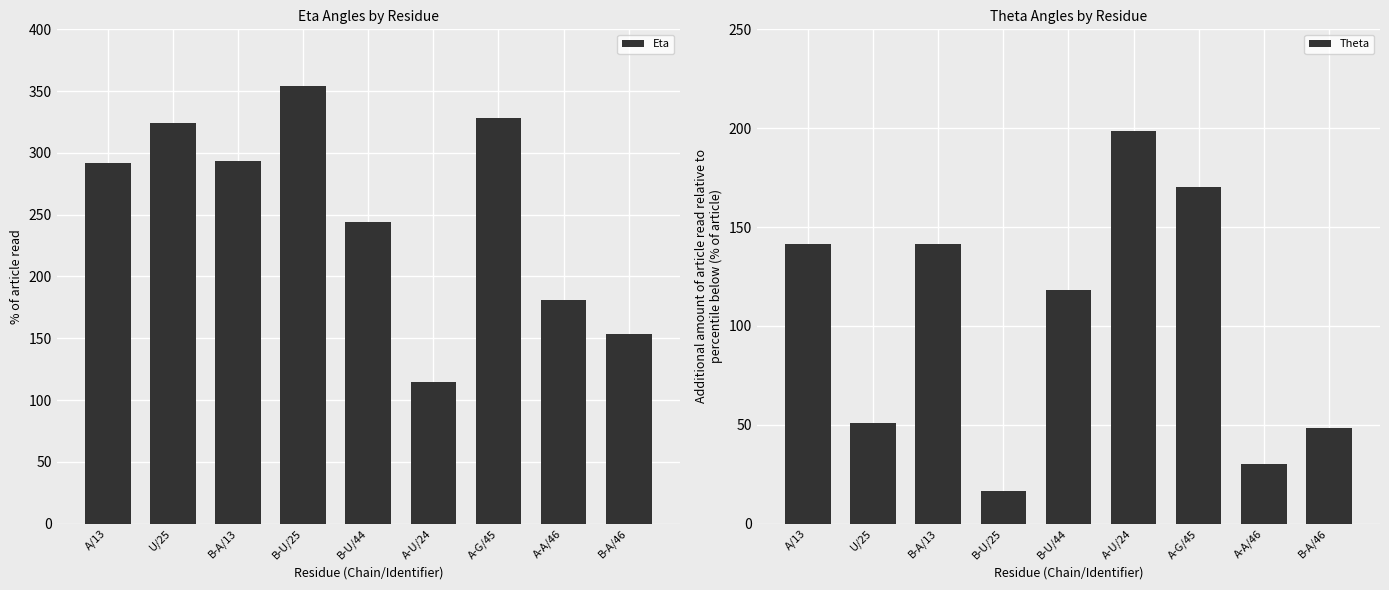

What is the smallest value displayed?

16.7